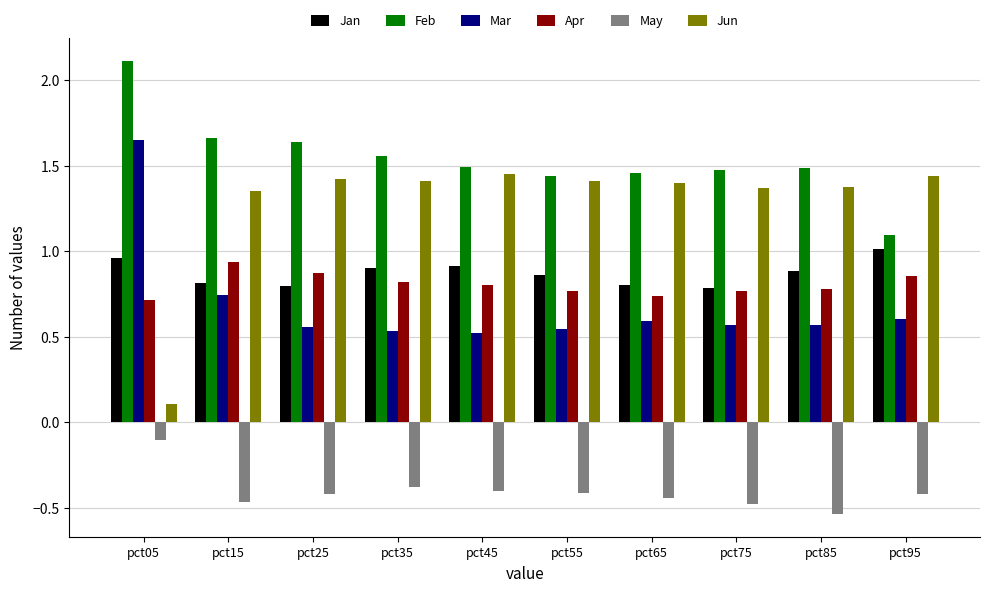

What is the maximum value shown in the chart?

2.1